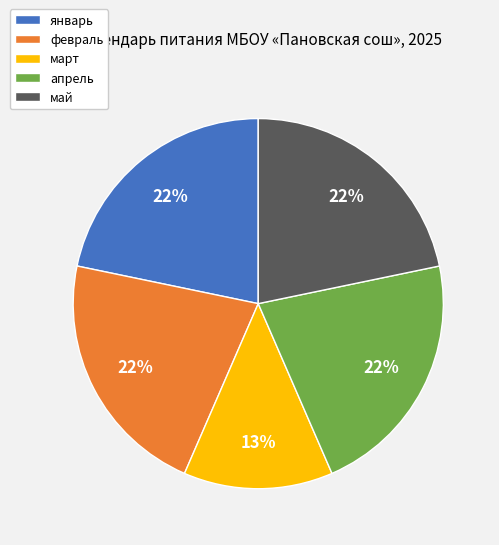

Approximately how many times larger is the value at май compared to апрель?

1.0